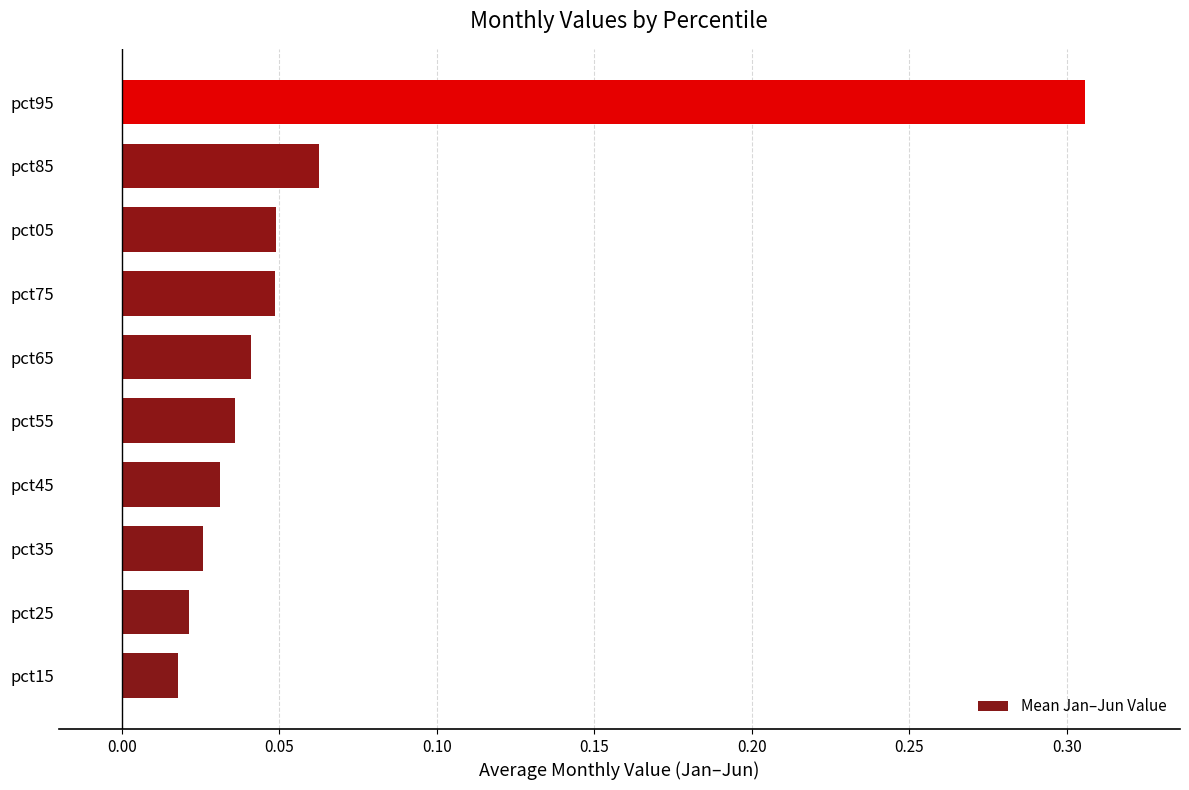

Which label corresponds to the smallest value in the chart?

pct15